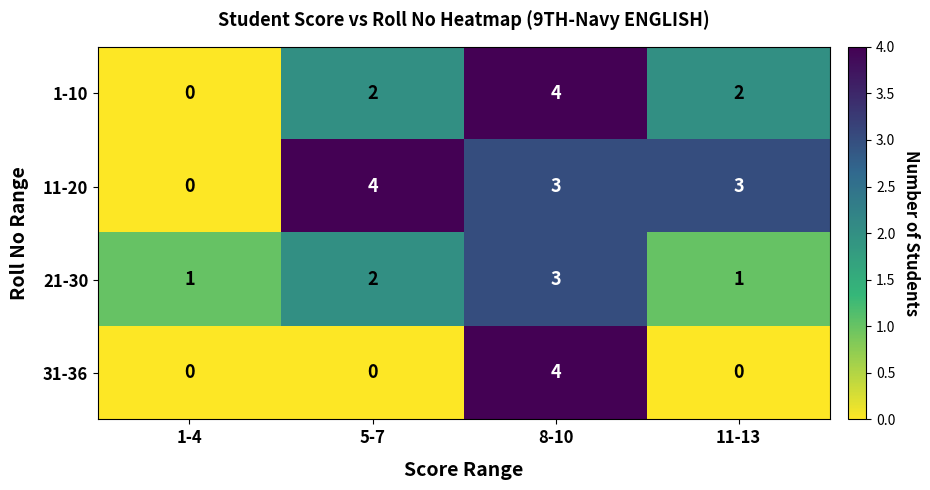

Reading right to left, list all the values displayed in this chart.

1-10: 11-13=2	8-10=4	5-7=2	1-4=0
11-20: 11-13=3	8-10=3	5-7=4	1-4=0
21-30: 11-13=1	8-10=3	5-7=2	1-4=1
31-36: 11-13=0	8-10=4	5-7=0	1-4=0